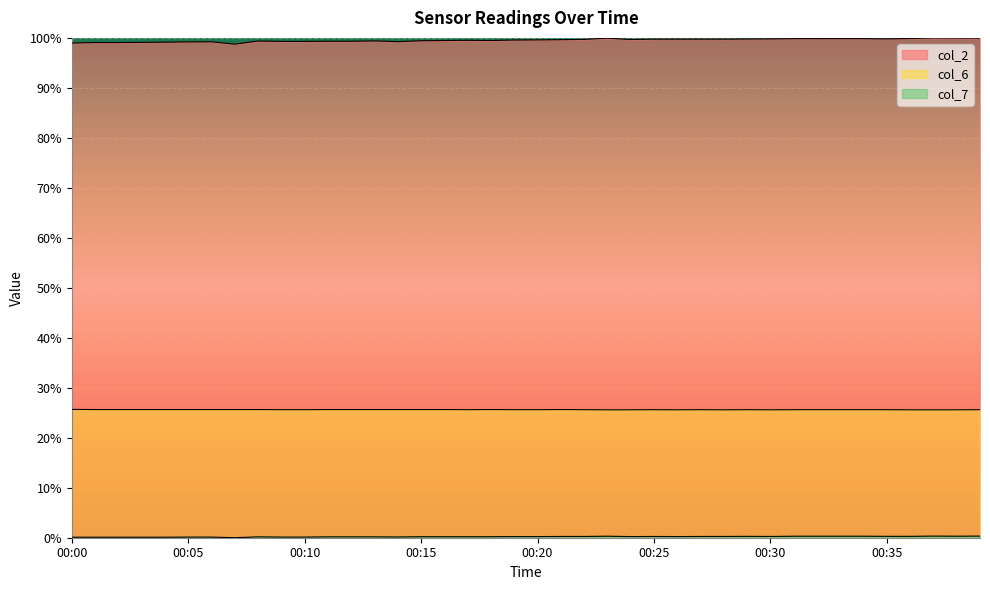

True or false: col_6 and col_7 cross at least once.

False